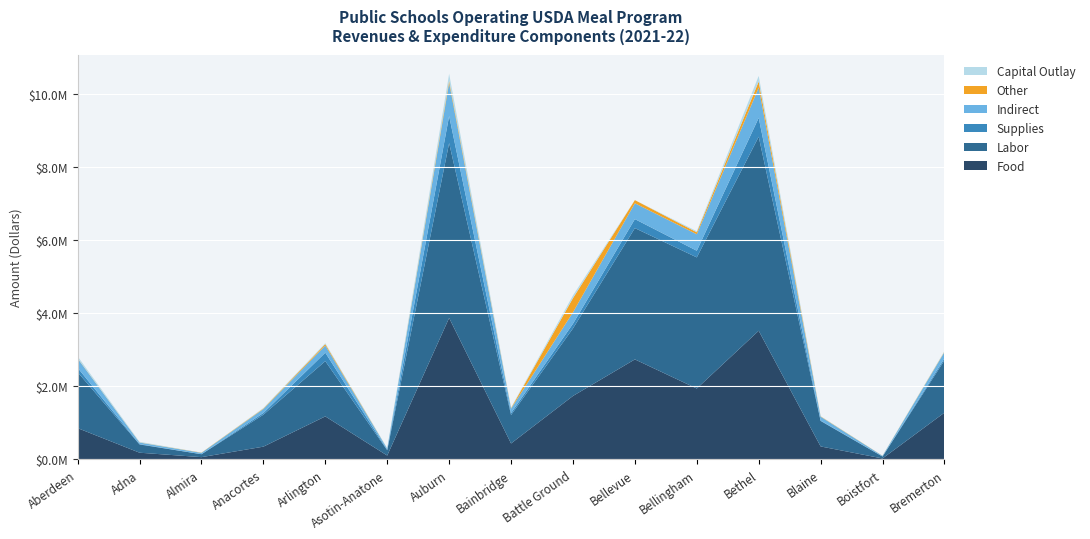

Reading left to right, transcribe all the data shown in this chart.

Food: 856245.8	184152.9	62938.8	349810.1	1176858.5	106471.6	3869431.6	436818.4	1735677.1	2735444.0	1938867.7	3518690.3	355633.1	27046.0	1279441.9
Labor: 1529577.6	225718.7	80065.4	874144.0	1510747.1	144849.1	4781609.8	778123.6	1845931.6	3589761.4	3585519.8	5305035.7	697492.1	51672.6	1430185.1
Supplies: 119483.5	8036.0	0.0	46420.8	231140.7	11840.4	739547.7	52651.3	128365.8	246179.7	181740.4	515360.3	8574.8	2321.5	53675.3
Indirect: 253958.8	44029.8	37178.2	107920.0	195182.3	33452.9	903902.0	121516.8	311744.2	432953.2	450598.3	827473.7	107032.6	16586.5	172044.4
Other: 7551.8	4373.0	5500.0	13807.1	40598.5	588.0	65381.5	14265.6	389191.5	85736.0	54608.2	167112.8	8913.7	2887.0	12178.1
Capital Outlay: 50965.0	16429.8	0.0	13502.1	23911.6	9460.0	183211.4	12821.8	72984.2	0.0	29449.7	152338.0	7384.5	0.0	16127.6